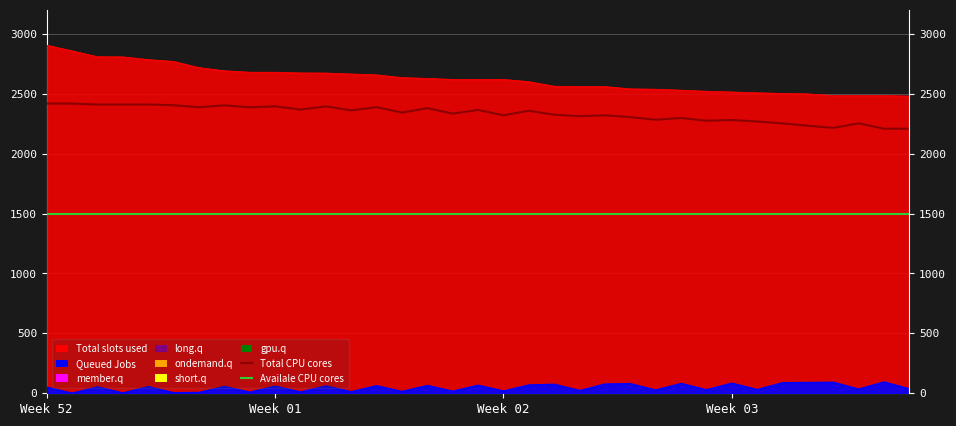

True or false: Availale CPU cores and Total CPU cores intersect in this chart.

False